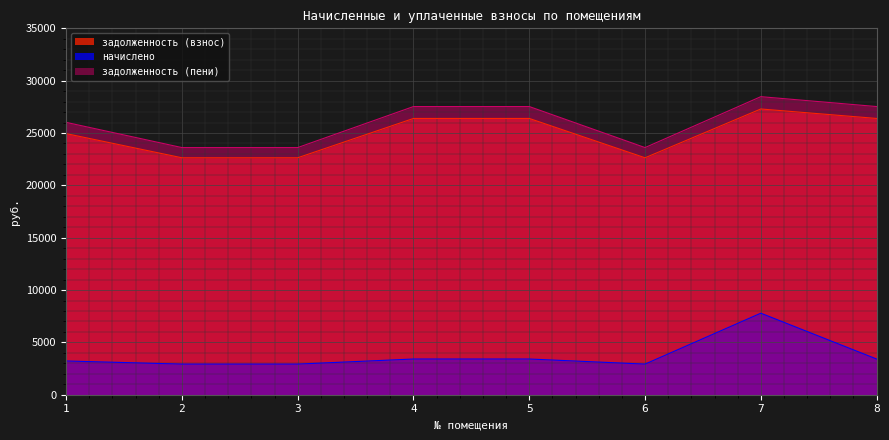

List the labels in order of задолженность (пени) value, largest first.

7, 4, 5, 8, 1, 2, 3, 6